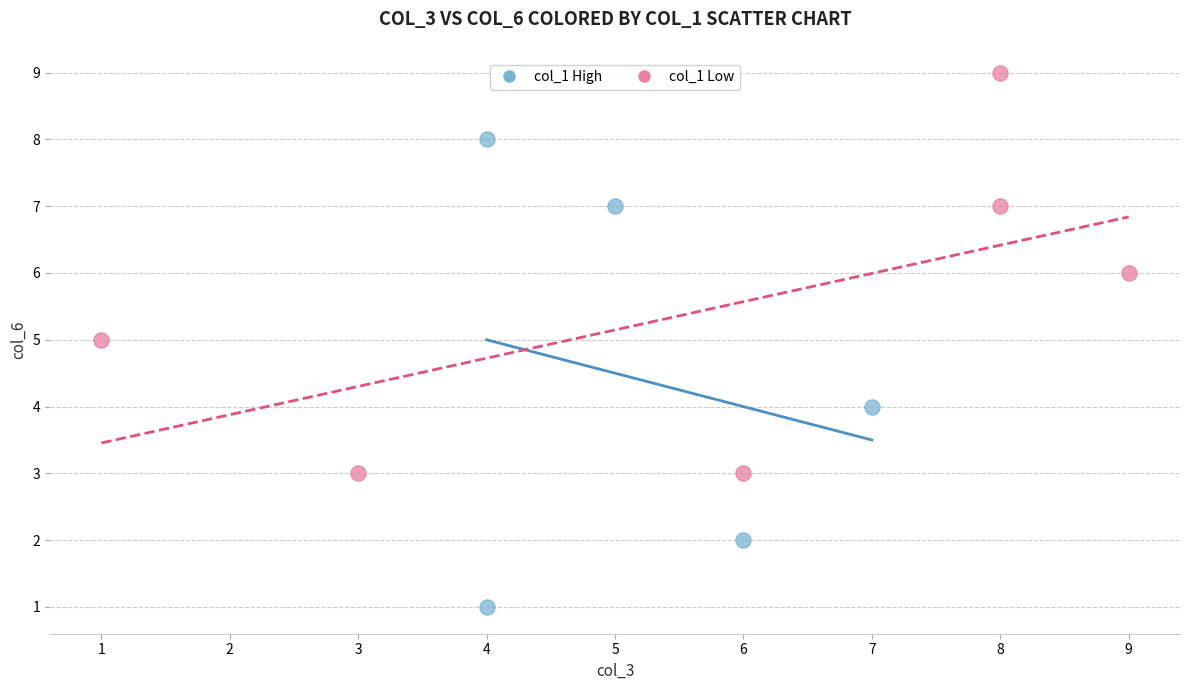

Which series has the largest Y range (max minus min)?

col_1 High